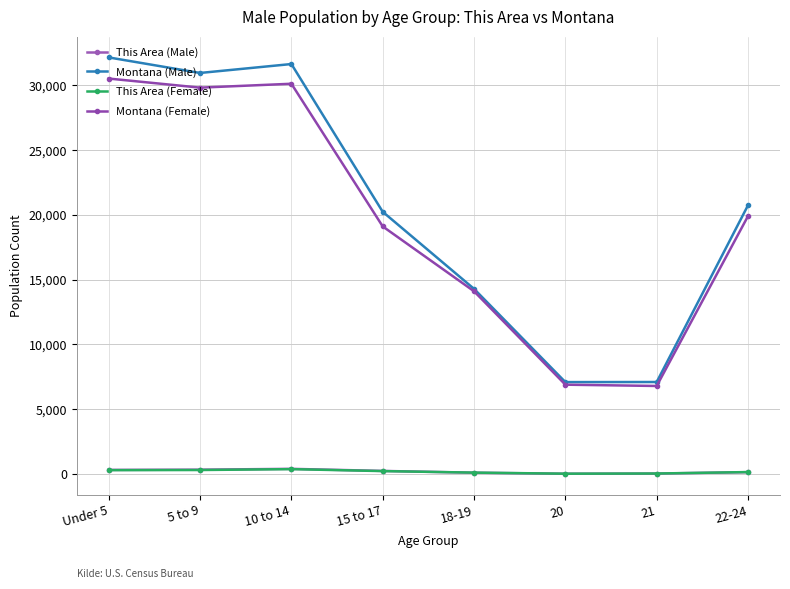

How many data points in Montana (Female) are less than 19900?

4